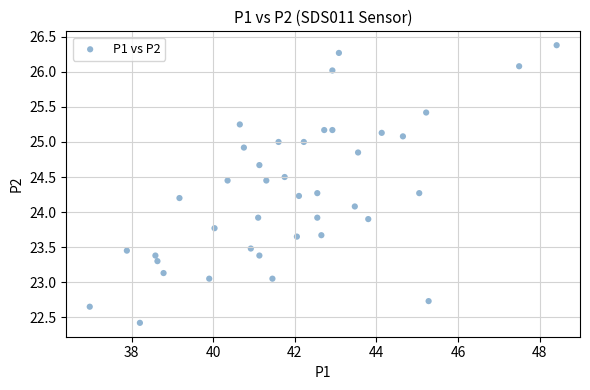

What is the range of X values (max minus min)?

11.5